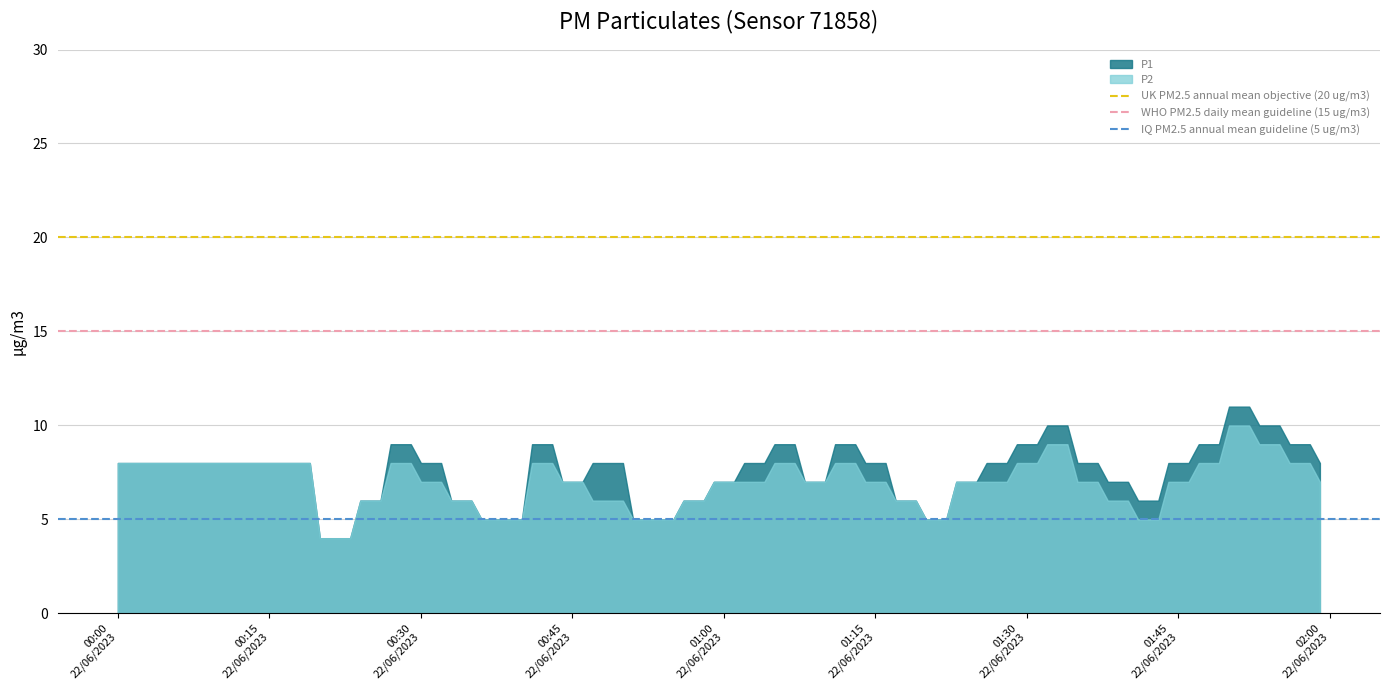

Which series has the widest spread of values?

P1